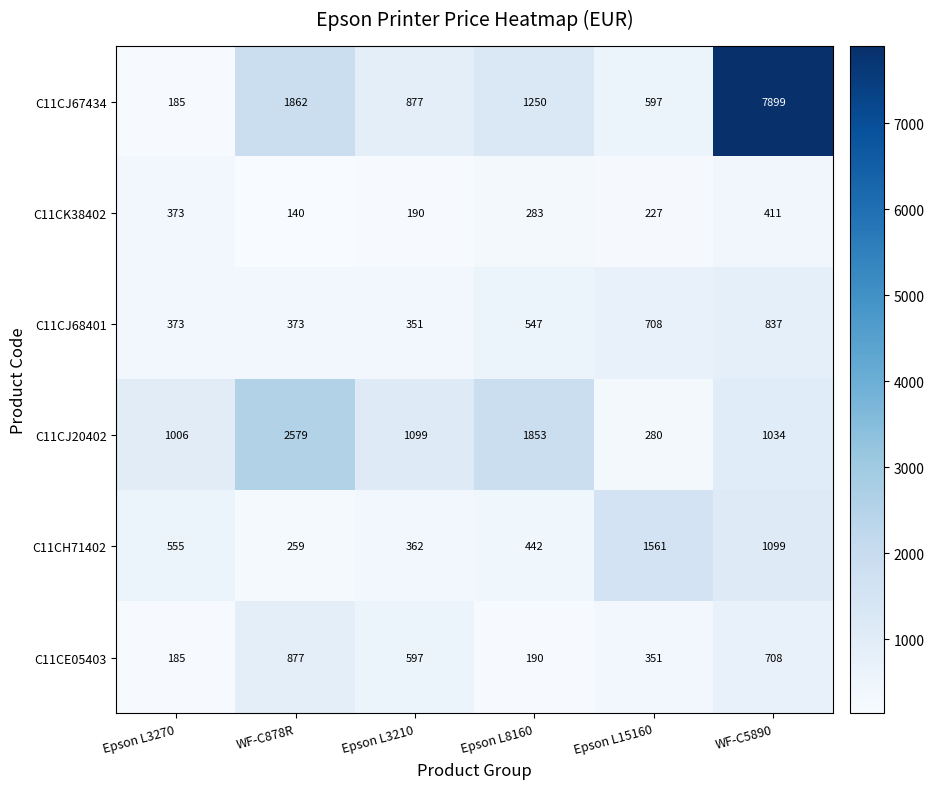

Between Epson L3270 and WF-C5890, which series saw the biggest shift?

C11CJ67434